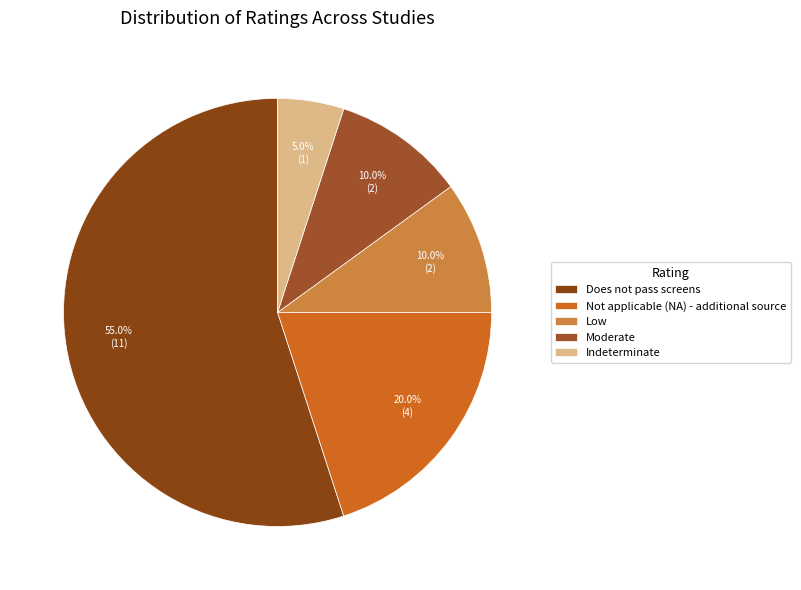

Count the number of slices in the pie.

5